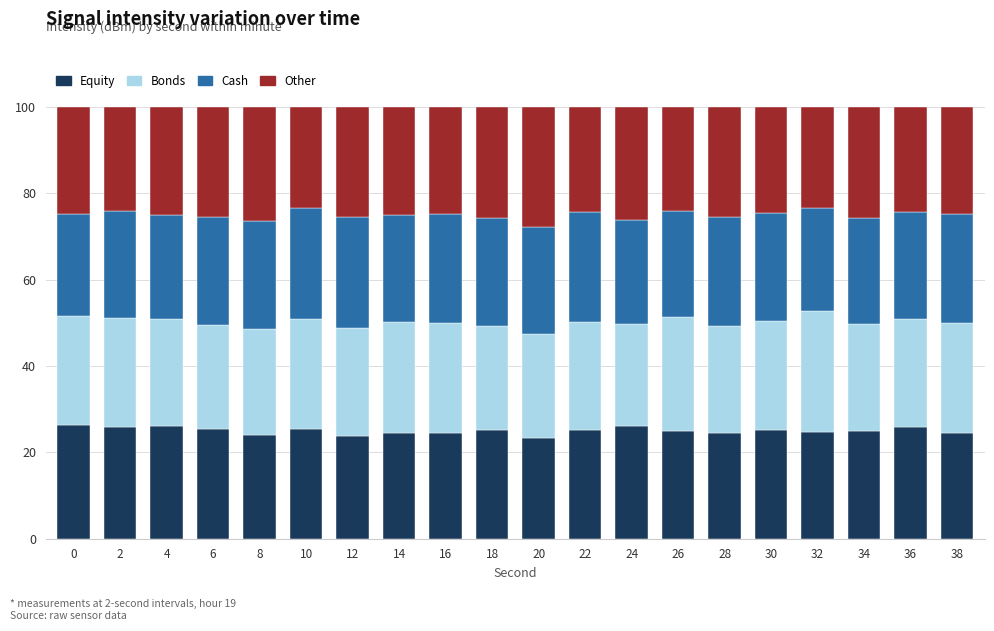

What is the total value across all series at 16?

100.0